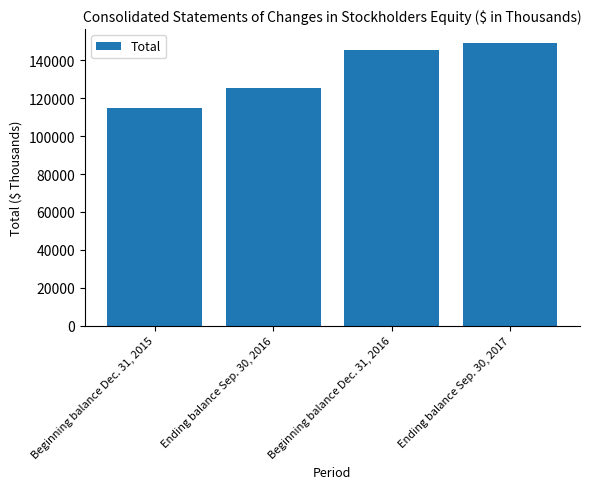

What is the label of the 2nd bar from the left?

Ending balance Sep. 30, 2016